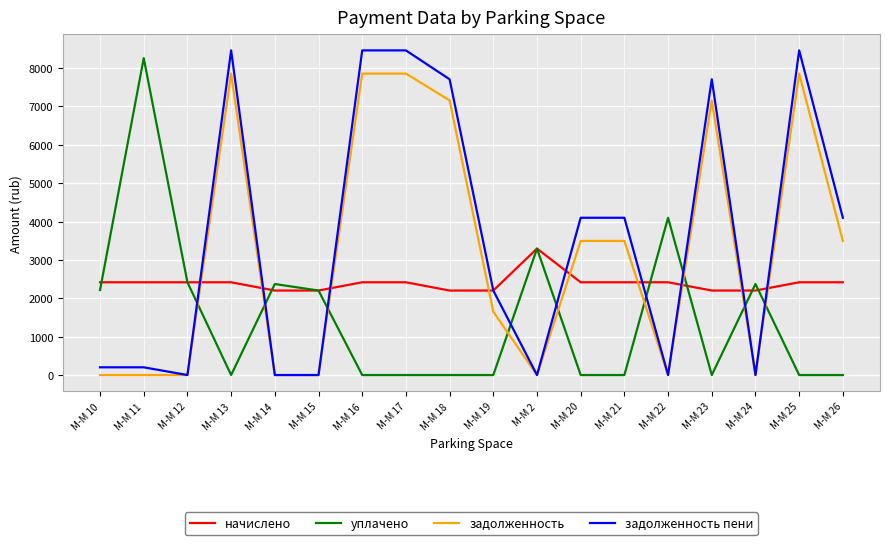

Rank the series by their maximum value, from highest to lowest.

задолженность пени, уплачено, задолженность, начислено